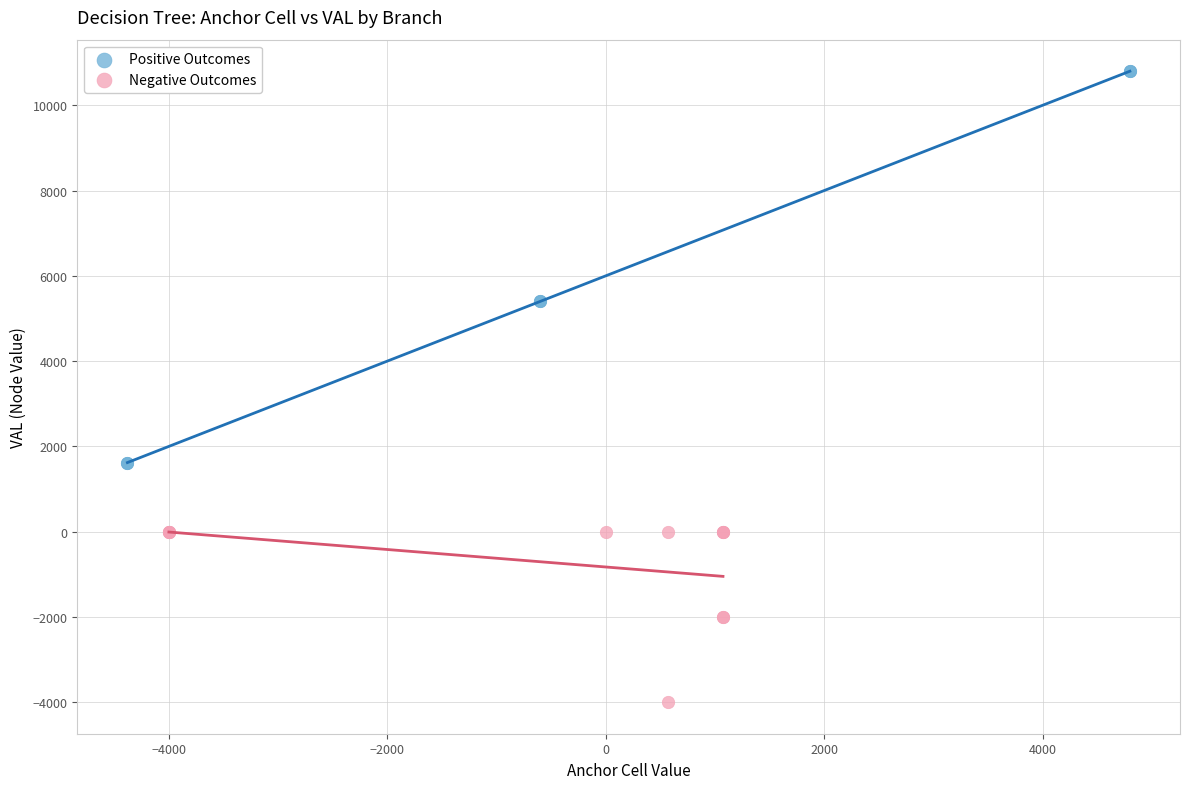

Which series reaches the minimum Y coordinate?

Negative Outcomes